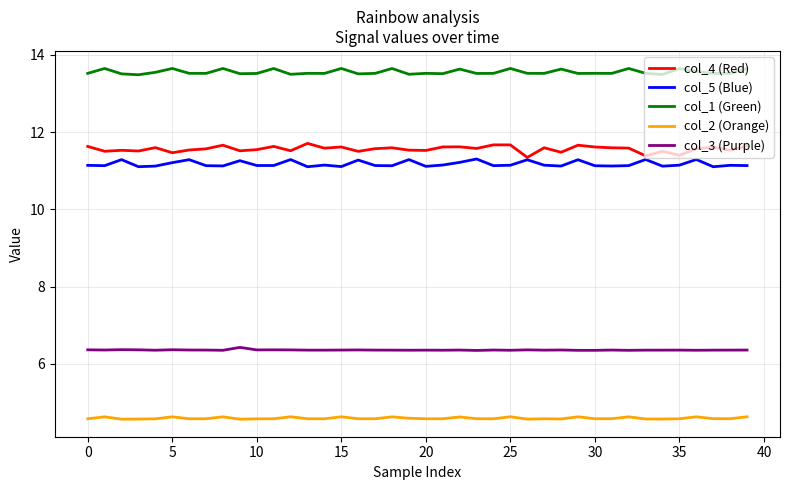

True or false: col_3 (Purple) and col_2 (Orange) intersect in this chart.

False